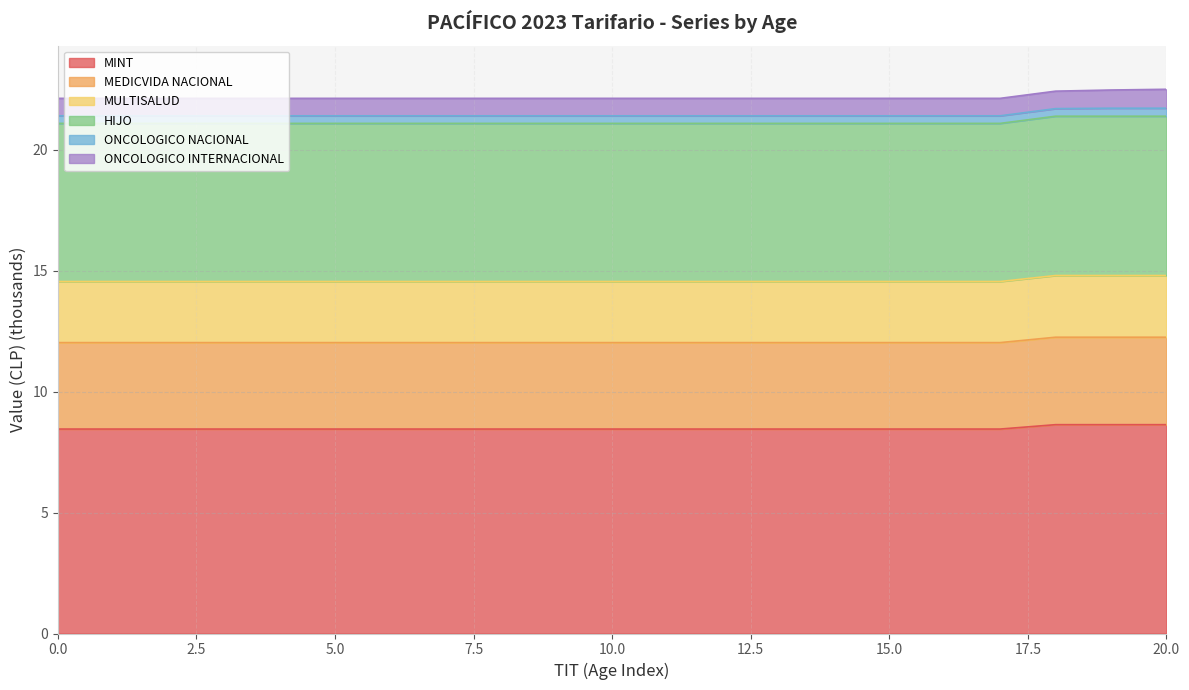

What is the maximum value for MINT?

8.6